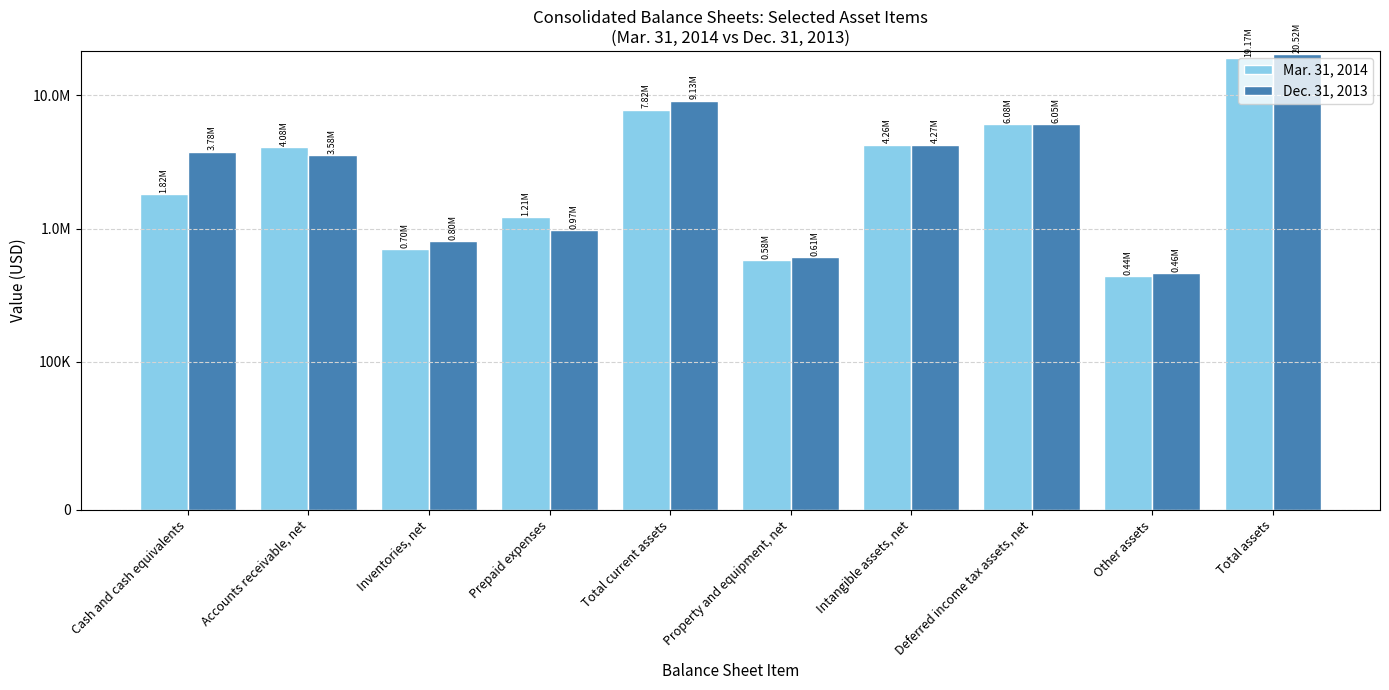

Which series changed the most between Property and equipment, net and Total assets?

Dec. 31, 2013